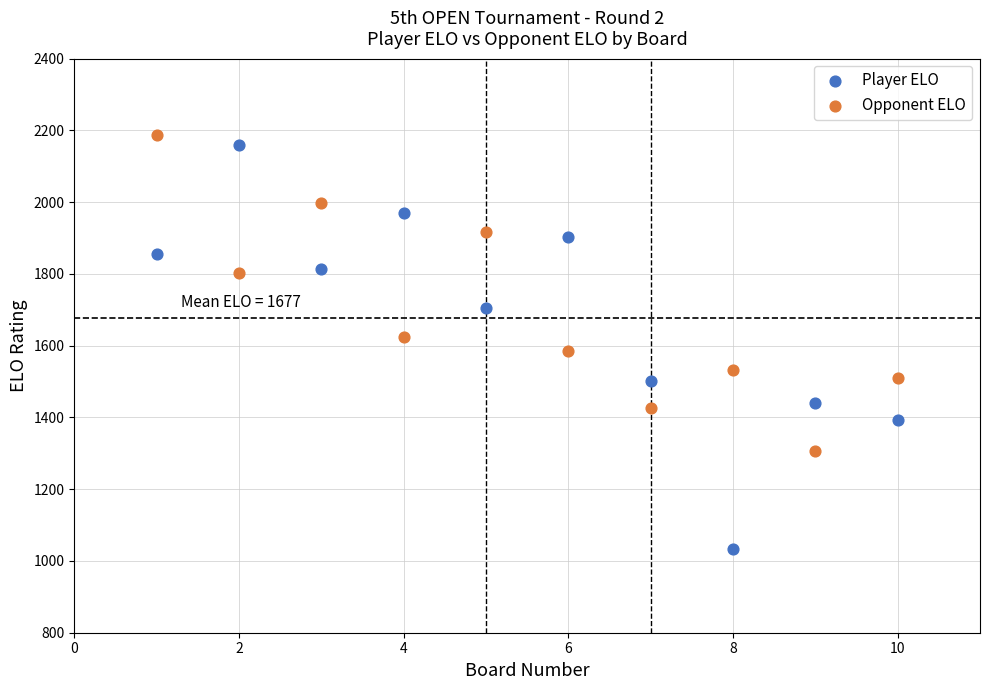

What are all the series names shown in the legend?

Player ELO, Opponent ELO